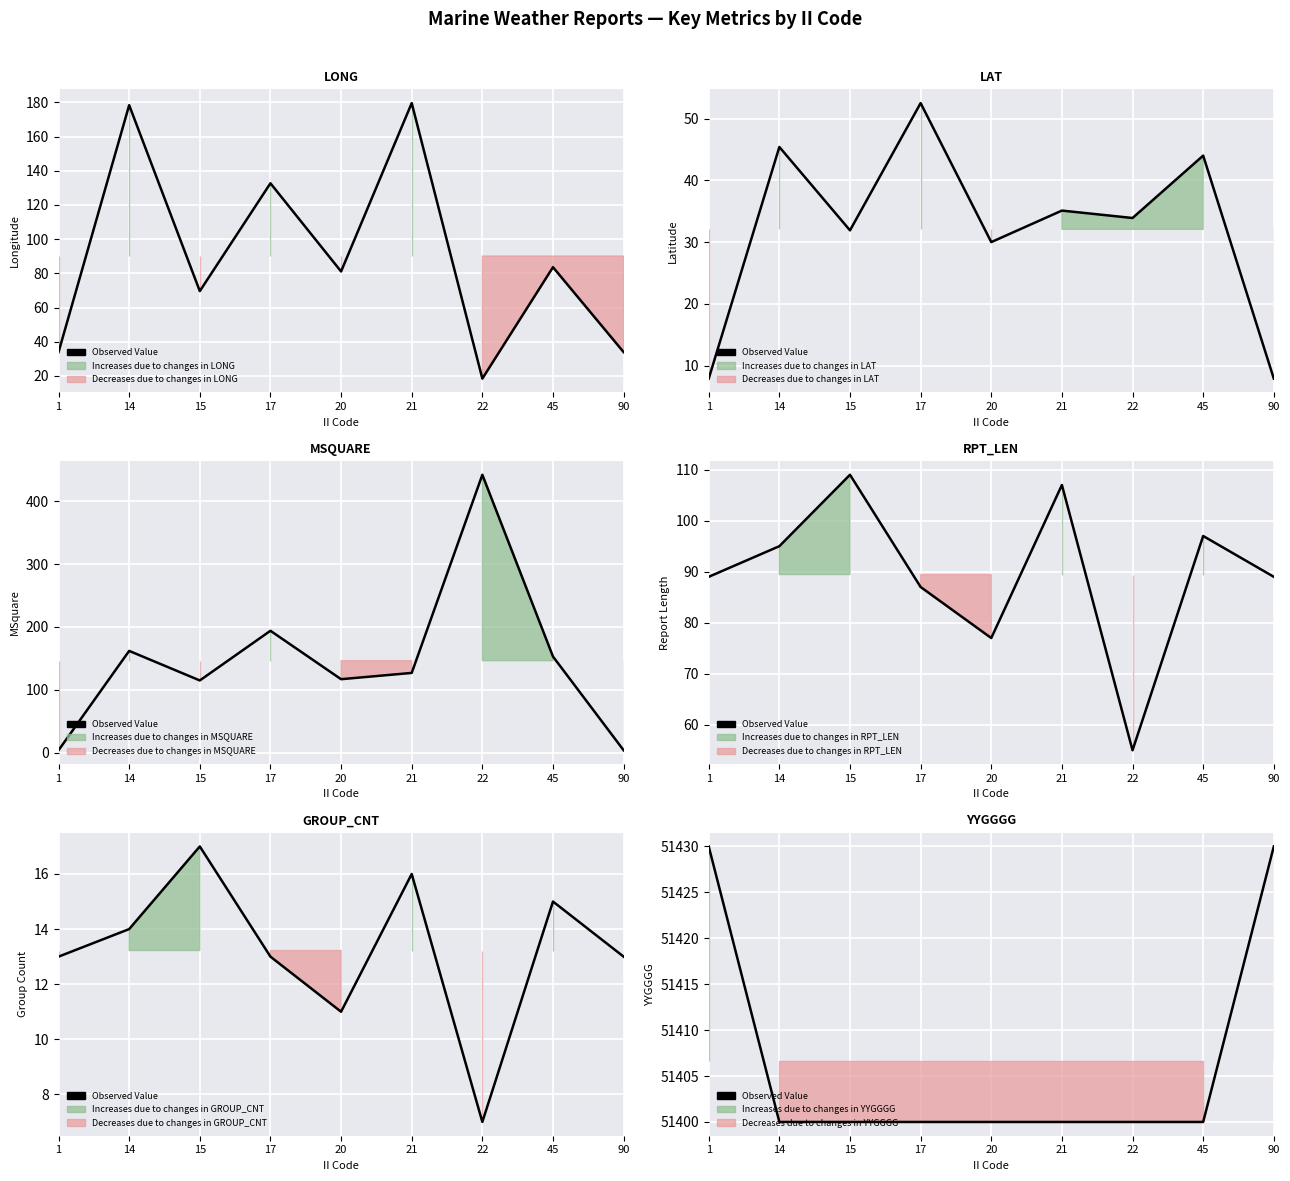

Rank the categories by value from lowest to highest.

14, 15, 17, 20, 21, 22, 45, 1, 90